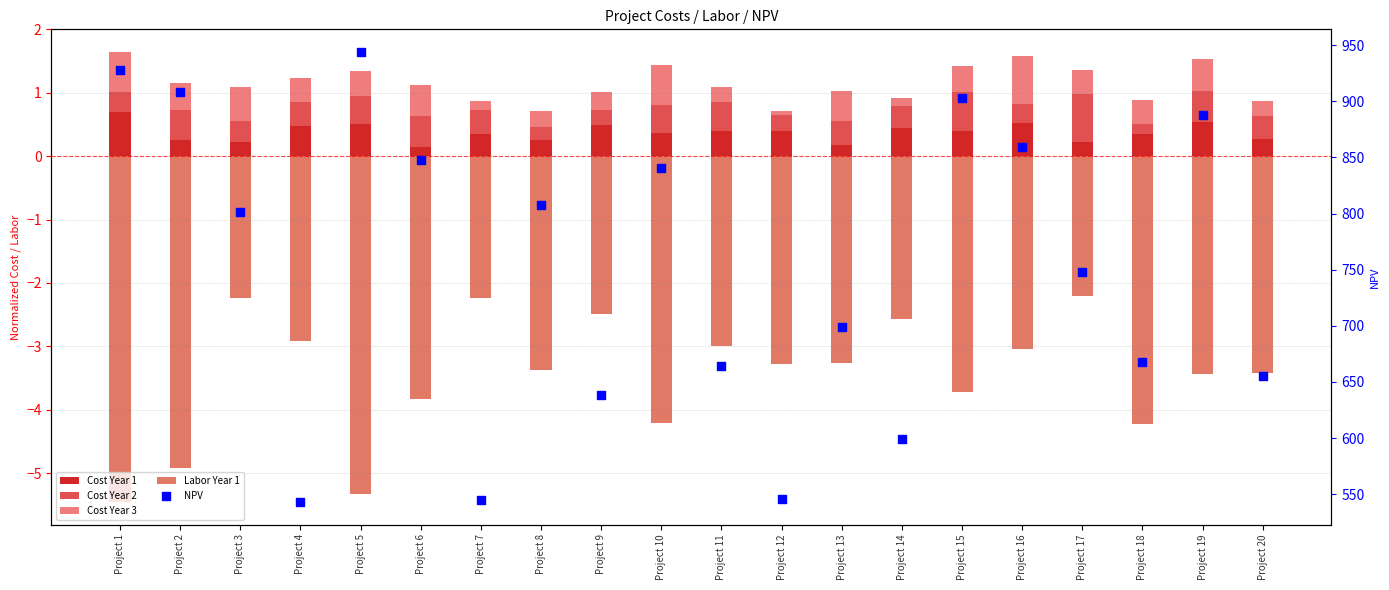

Is the value of Labor Year 2 at Project 10 greater than the value of Cost Year 3 at Project 8?

No